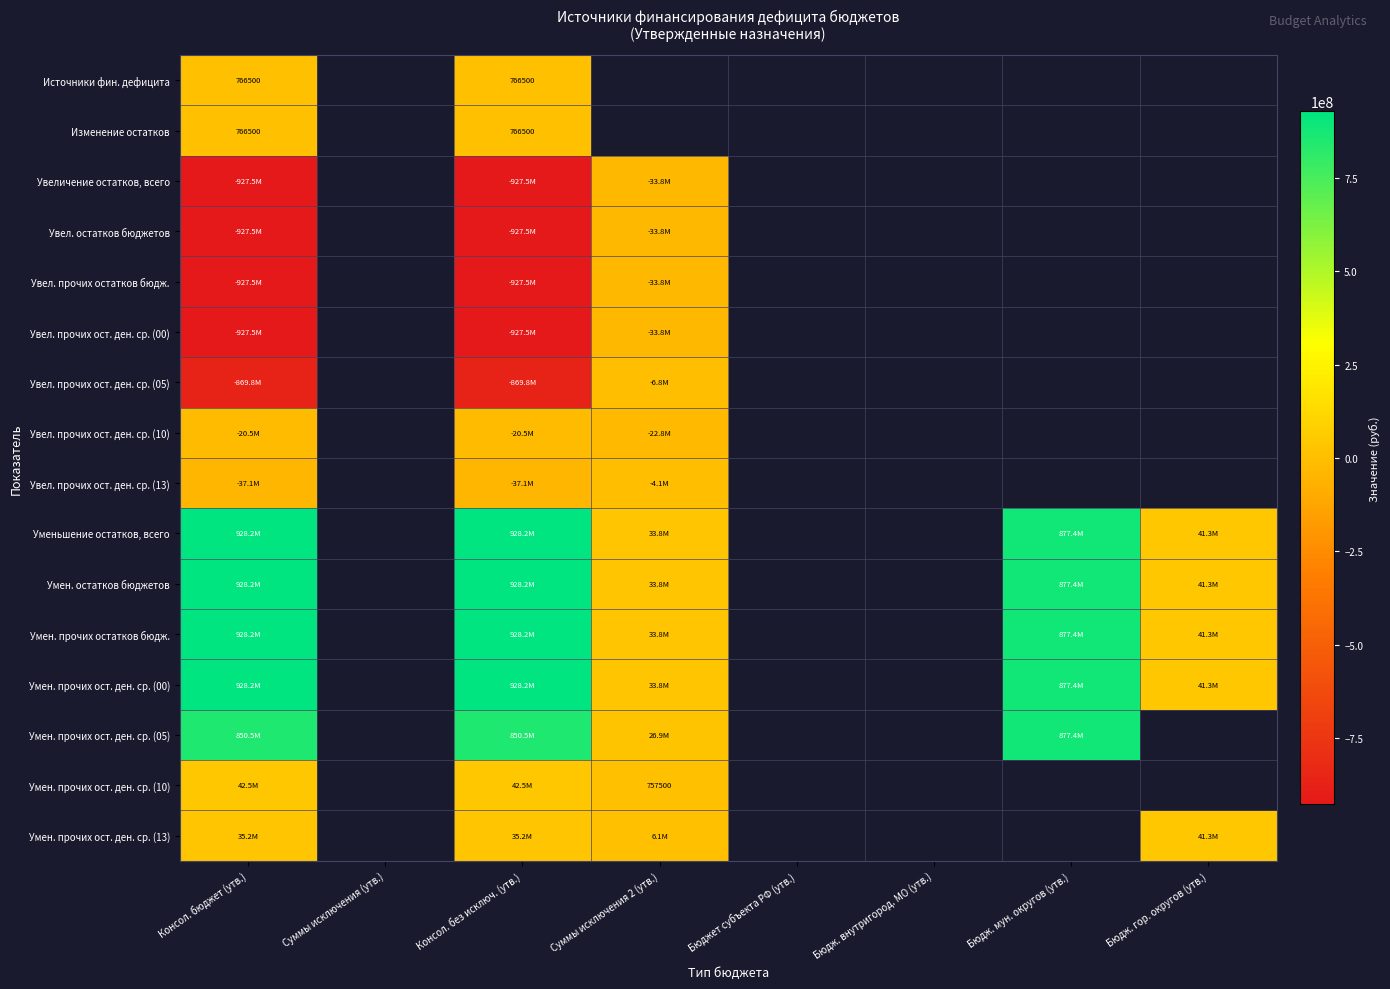

What is the maximum value shown in the chart?

928229119.2